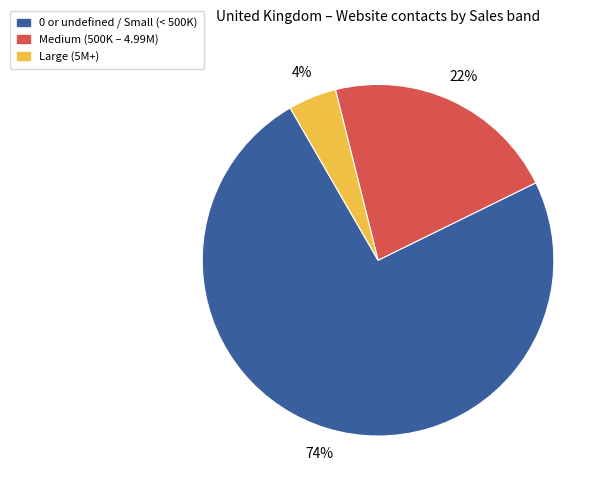

To the nearest percent, what is the average slice percentage?

33%